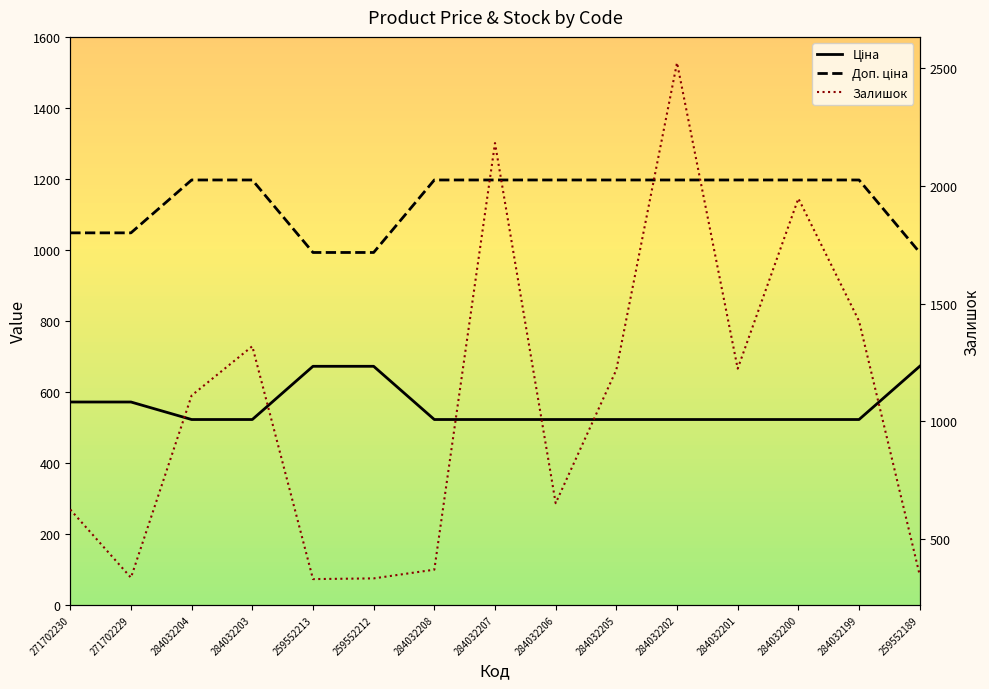

What is the label of the 14th point from the right?

271702229